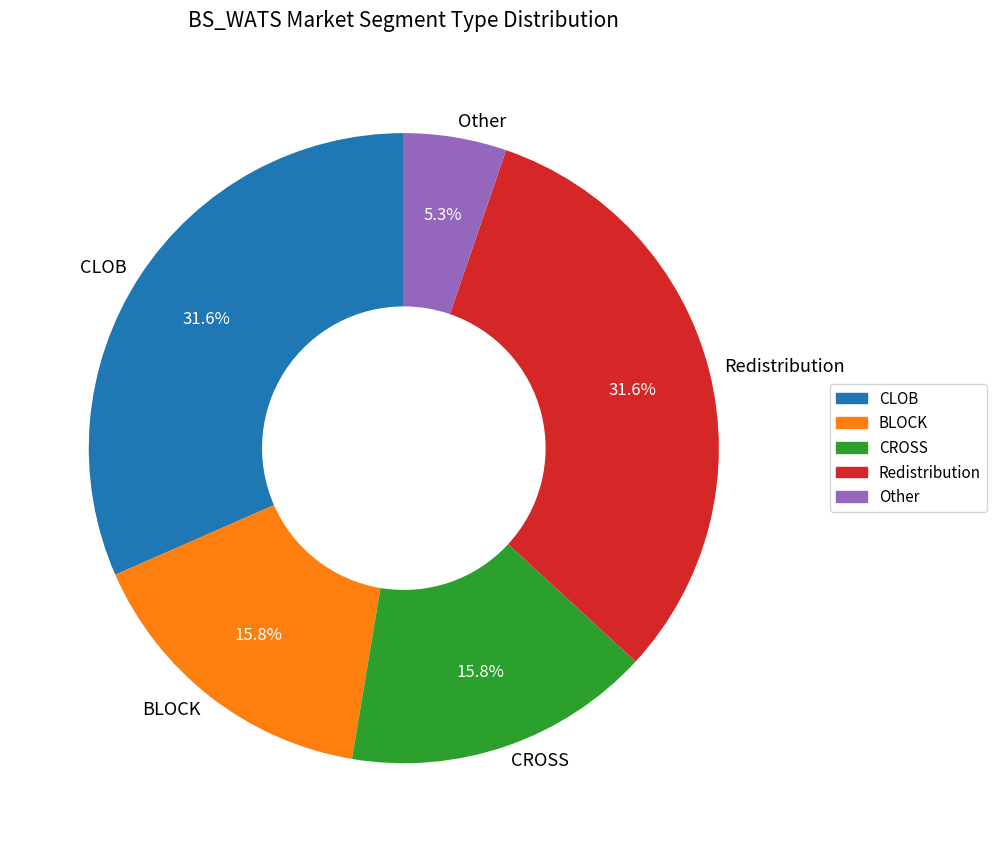

Does Other represent more than half of the total?

No